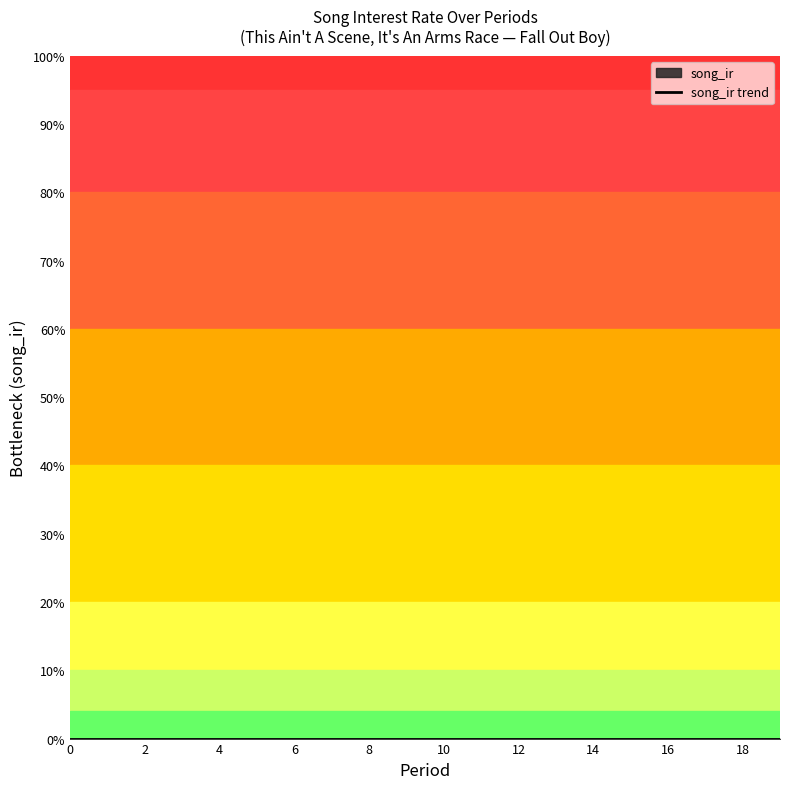

What is the spread (max minus min) of values at 3?

3